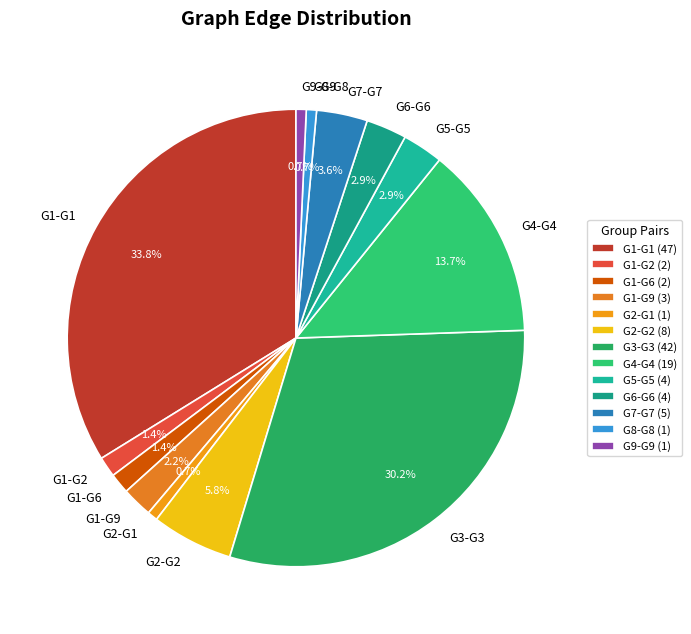

Which has a higher value, G9-G9 or G3-G3?

G3-G3